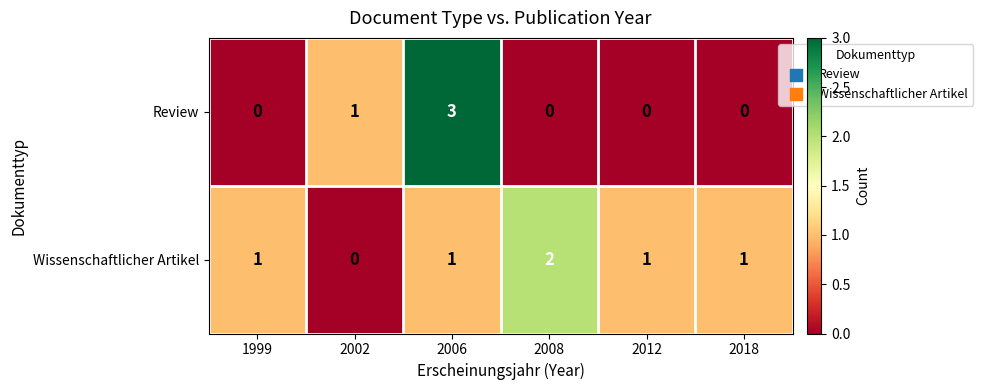

Is it true that Wissenschaftlicher Artikel equals 1 at 2012?

True